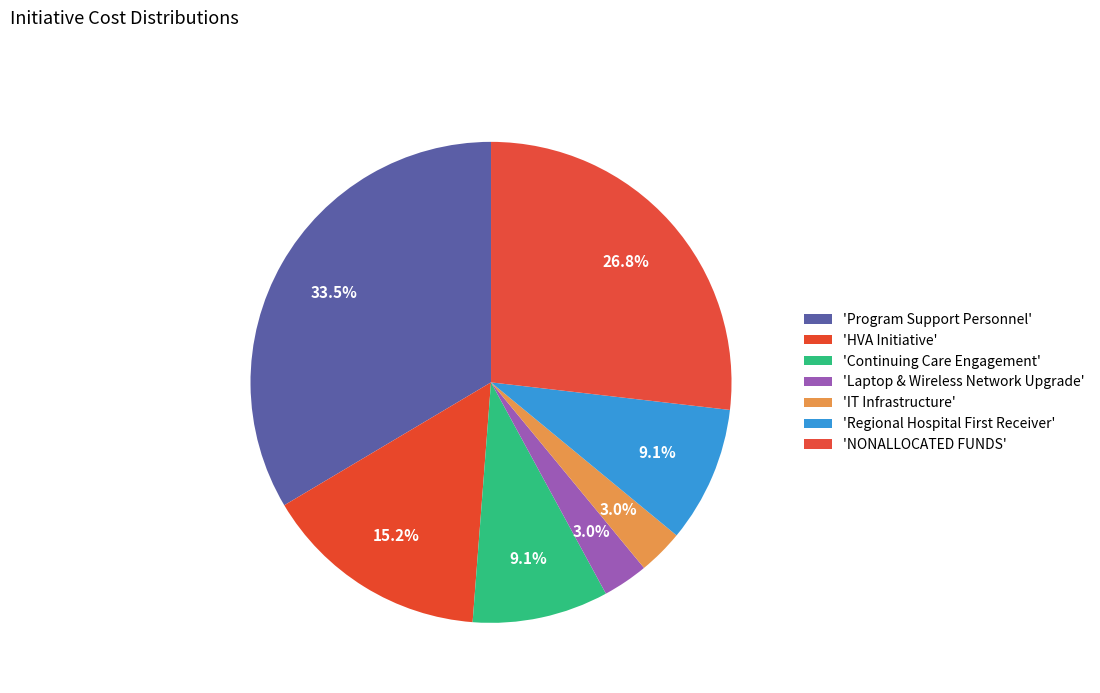

Rank the categories by value from highest to lowest.

Program Support Personnel, NONALLOCATED FUNDS, HVA Initiative, Continuing Care Engagement, Regional Hospital First Receiver, Laptop & Wireless Network Upgrade, IT Infrastructure